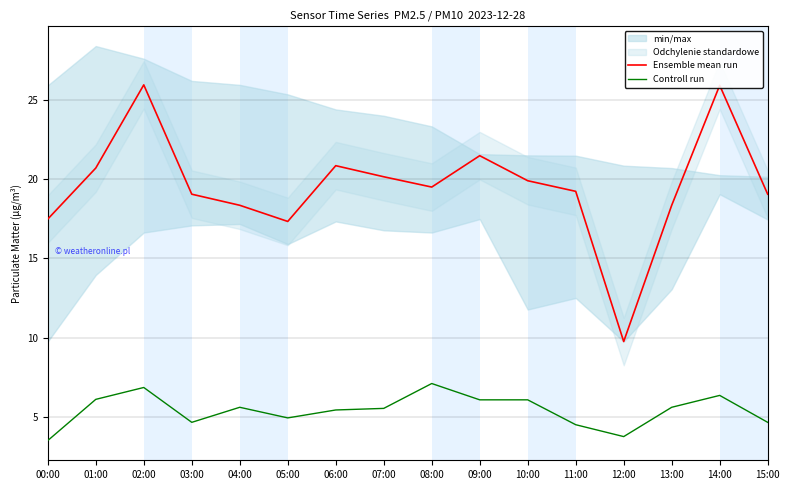

Reading left to right, what are all the values shown in this chart?

Ensemble mean run: 00:00=17.5	01:00=20.7	02:00=25.9	03:00=19.1	04:00=18.4	05:00=17.3	06:00=20.9	07:00=20.1	08:00=19.5	09:00=21.5	10:00=19.9	11:00=19.2	12:00=9.8	13:00=18.4	14:00=25.9	15:00=19.1
Controll run: 00:00=3.5	01:00=6.1	02:00=6.8	03:00=4.7	04:00=5.6	05:00=4.9	06:00=5.4	07:00=5.5	08:00=7.1	09:00=6.1	10:00=6.1	11:00=4.5	12:00=3.8	13:00=5.6	14:00=6.3	15:00=4.7